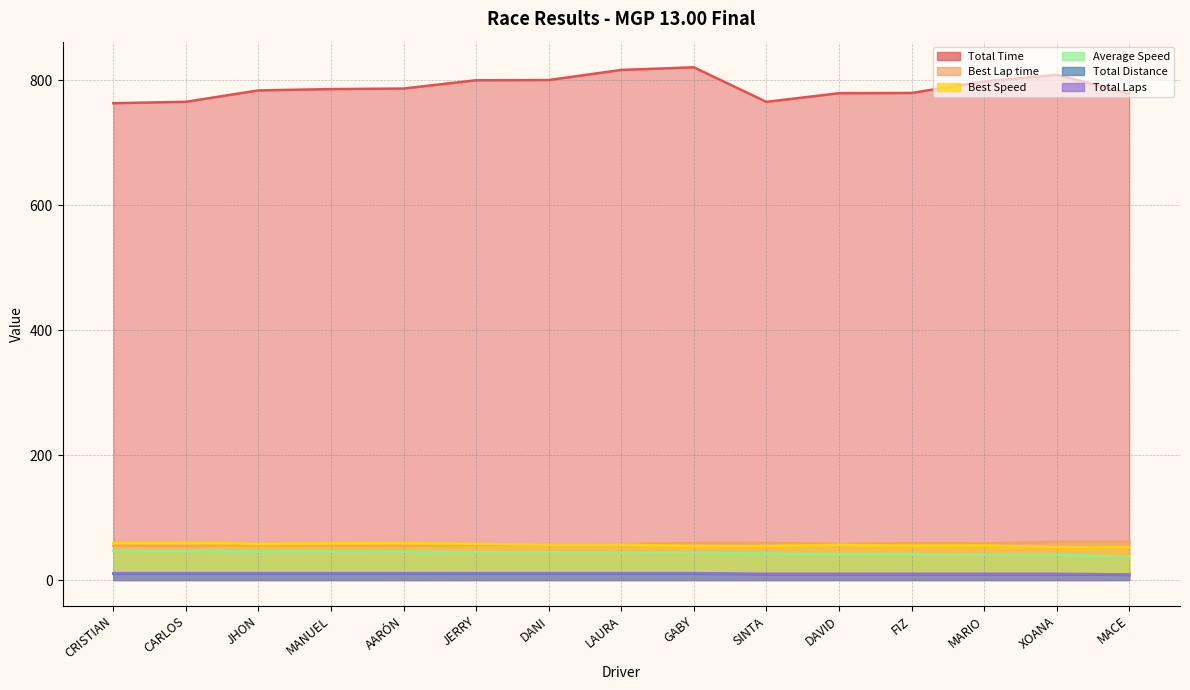

Which series has the largest total across all categories?

Total Time